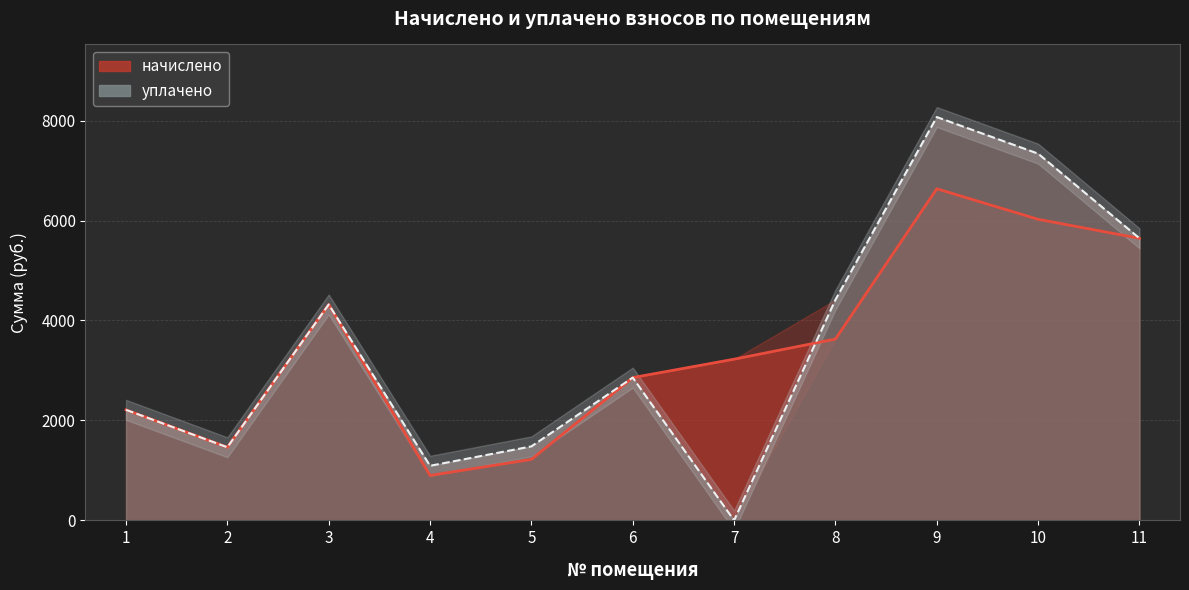

True or false: начислено has more than 0 points higher than both neighbors.

True